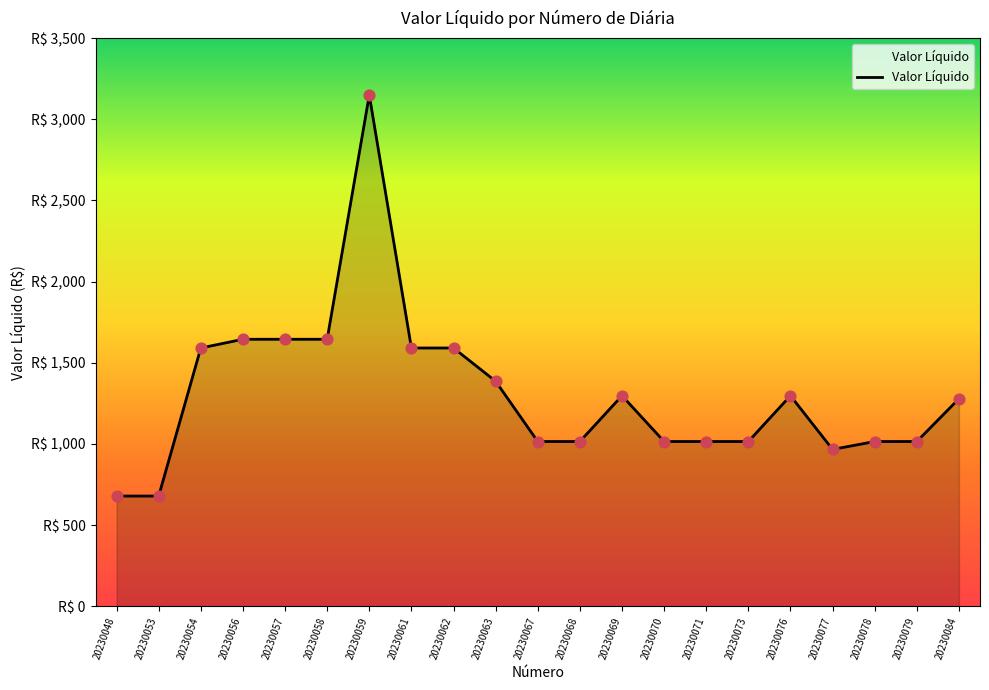

Which has a higher value, 20230063 or 20230053?

20230063